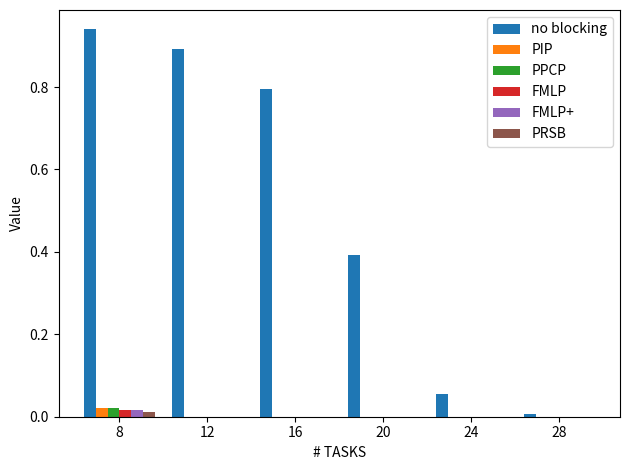

Which series changed the most between 12 and 16?

no blocking